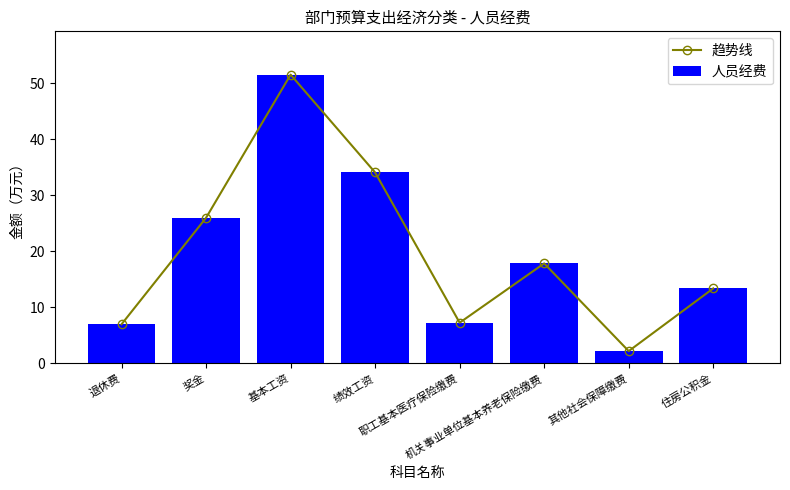

What is the difference between the second highest and minimum values in the 趋势线 series?

31.9